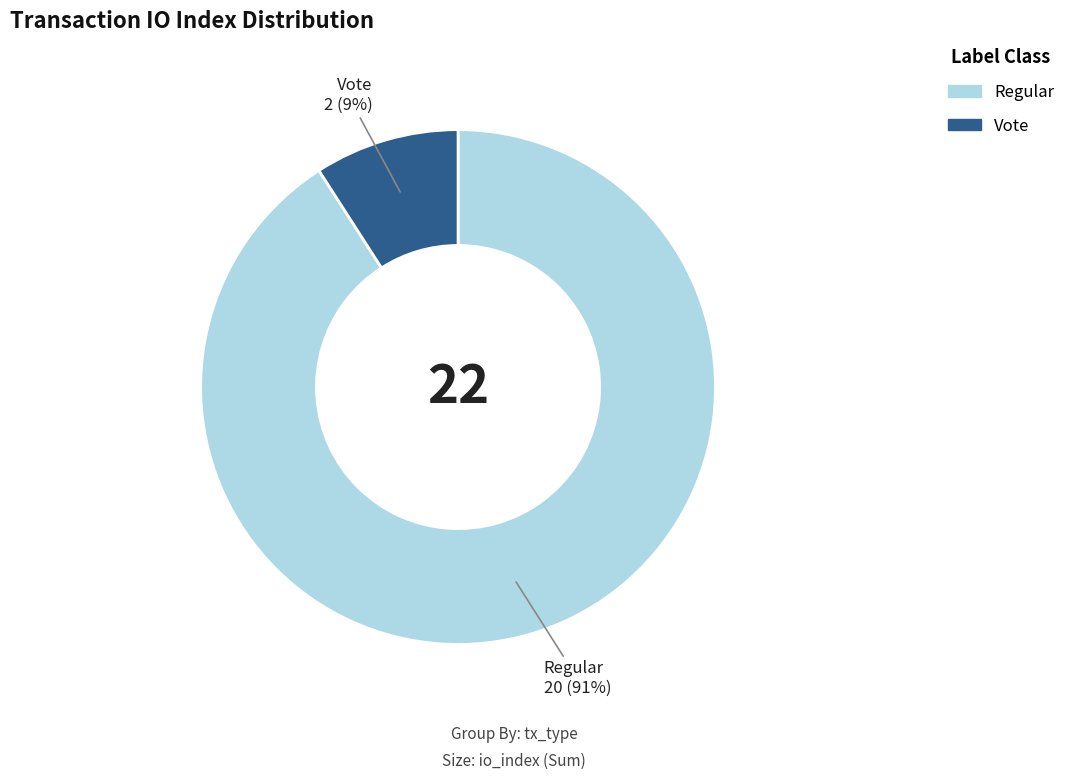

Which category has the biggest portion of the pie?

Regular